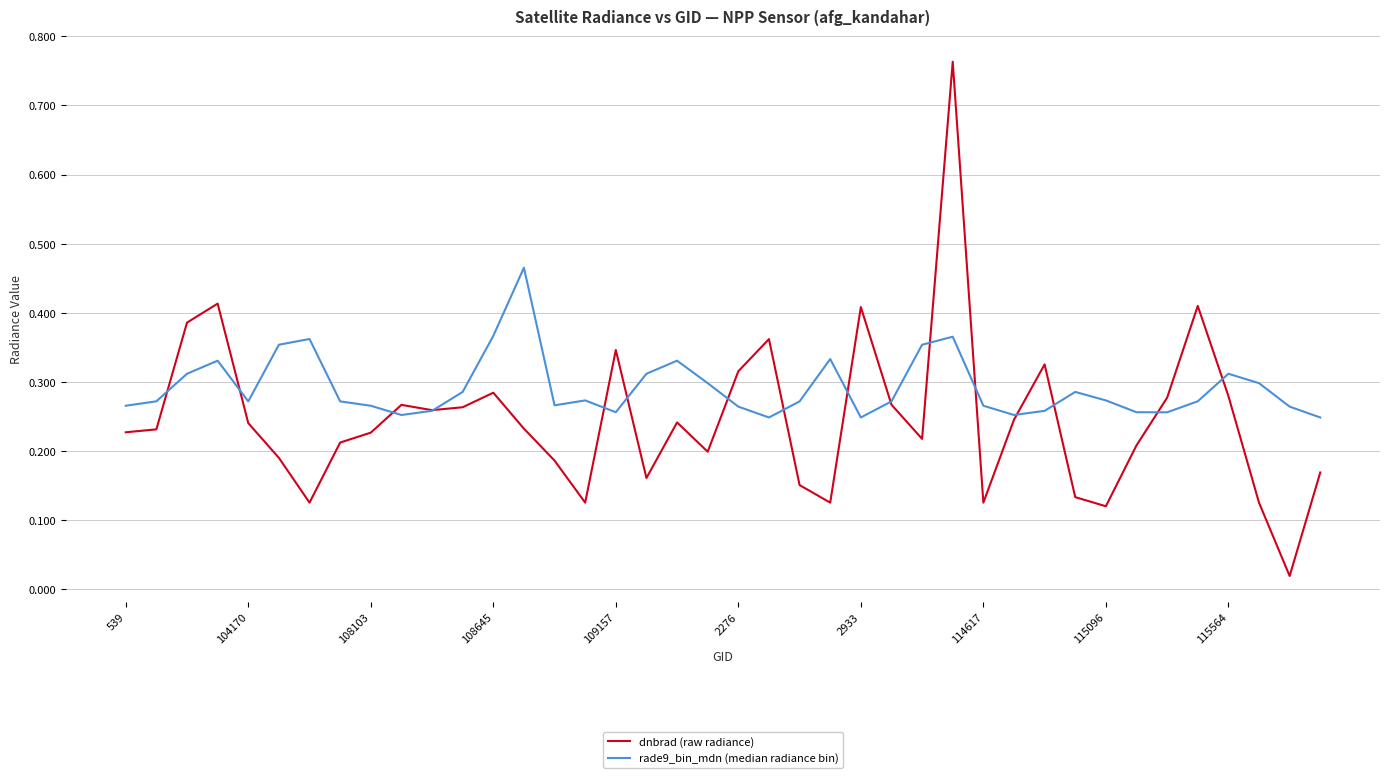

List the series in order of their overall mean, highest first.

rade9_bin_mdn (median radiance bin), dnbrad (raw radiance)